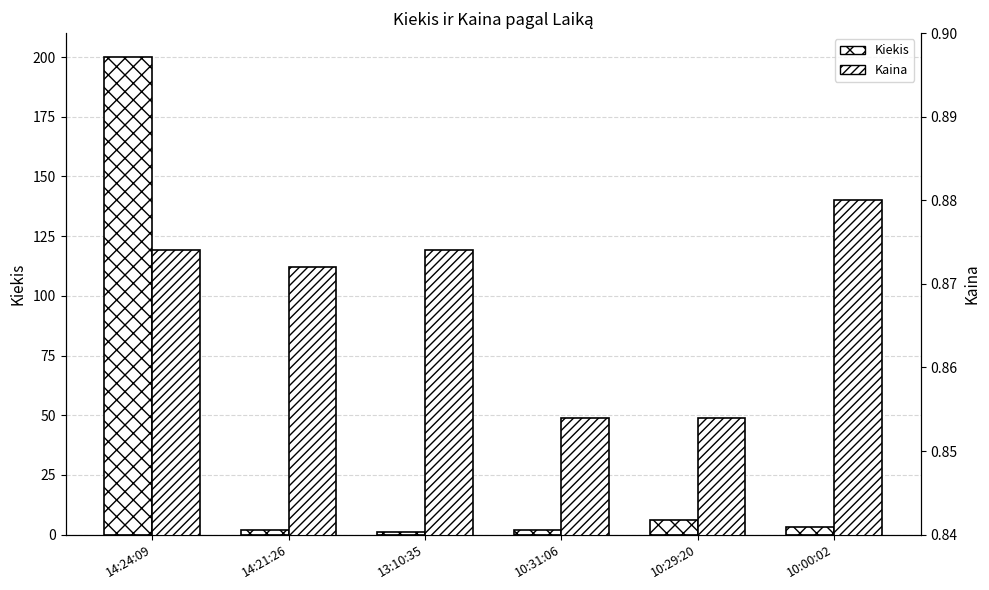

True or false: Kaina has a value of 0.9 at 10:29:20.

True